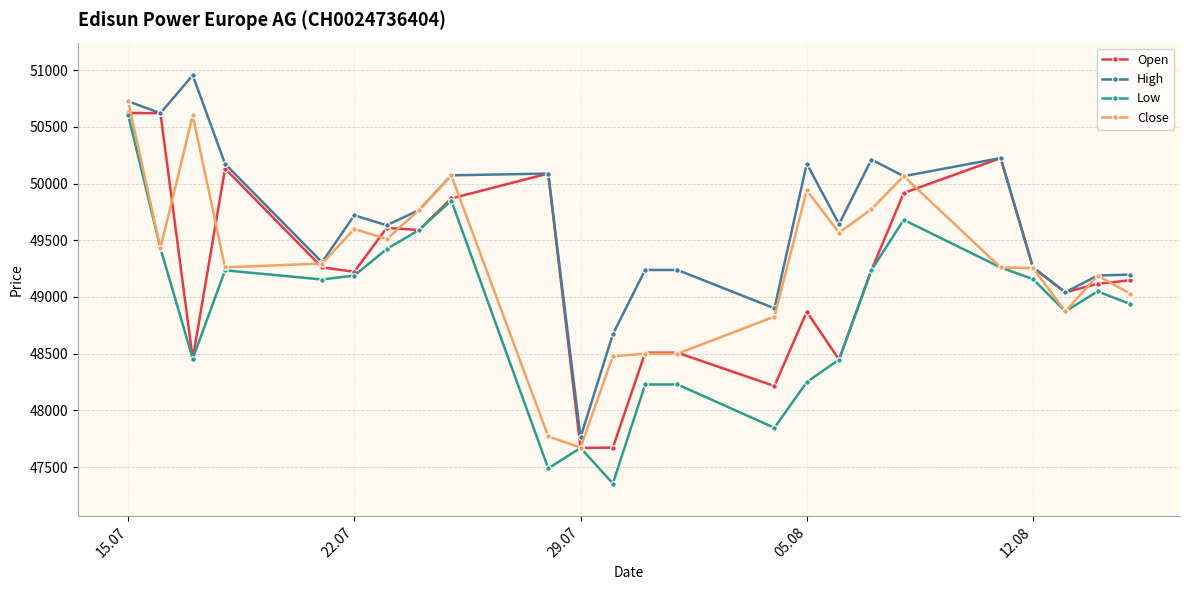

Which series has the largest total across all categories?

High